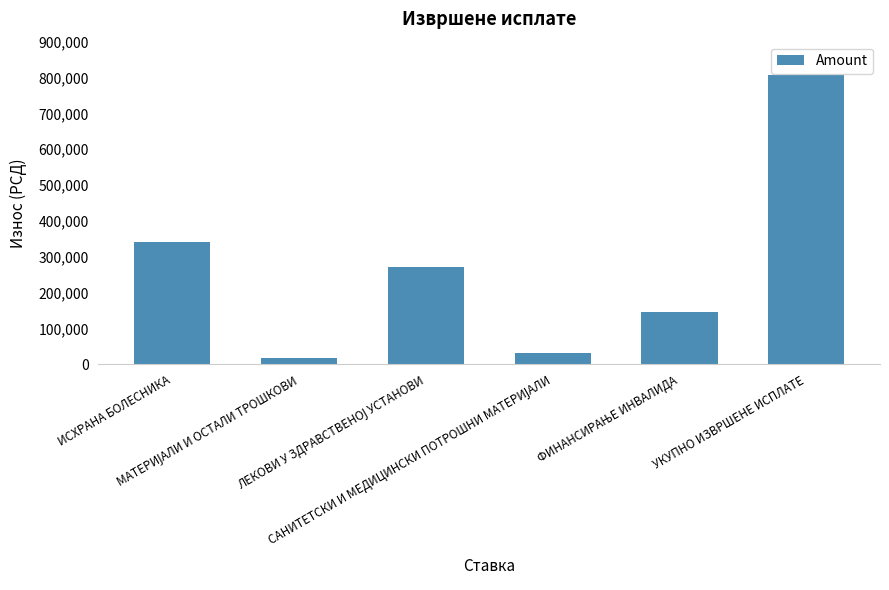

What is the difference between the maximum and second lowest values?

776024.8